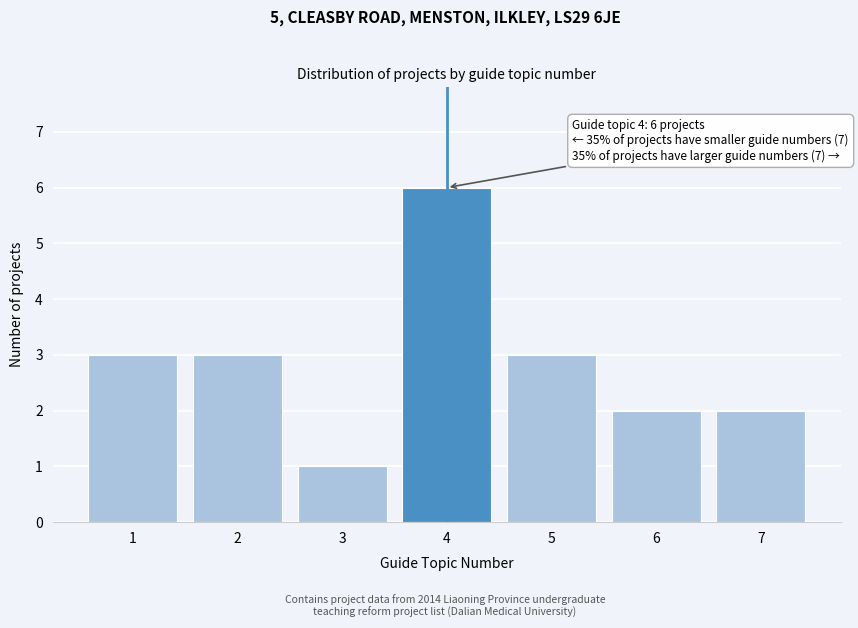

Reading left to right, list all the values displayed in this chart.

3	3	1	6	3	2	2